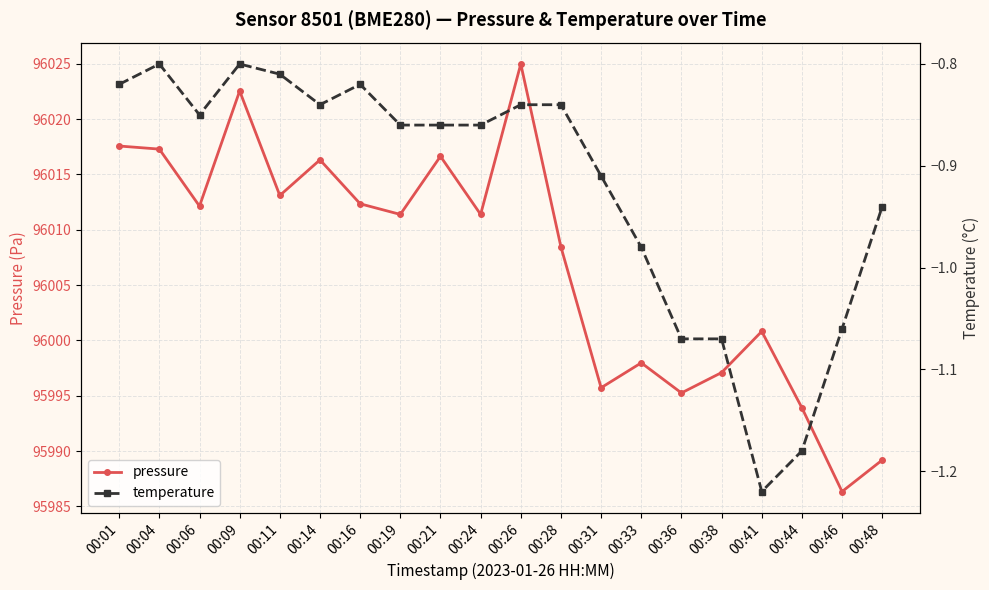

True or false: temperature has more than 1 interior local peaks.

True